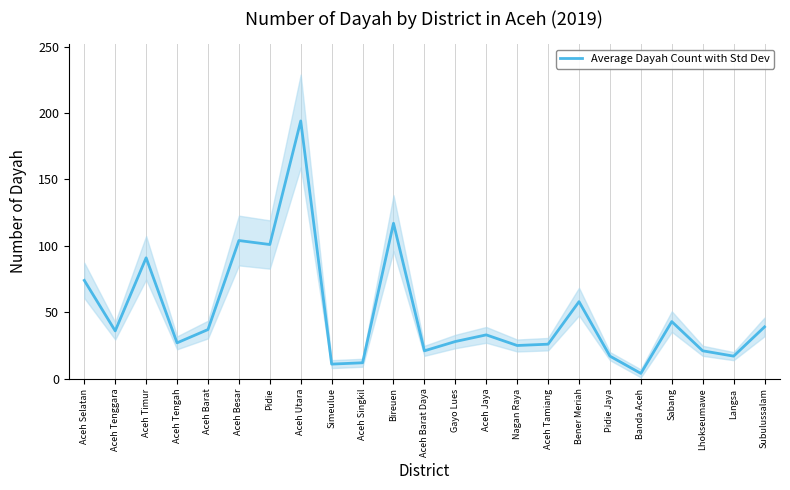

What is the smallest value displayed?

4